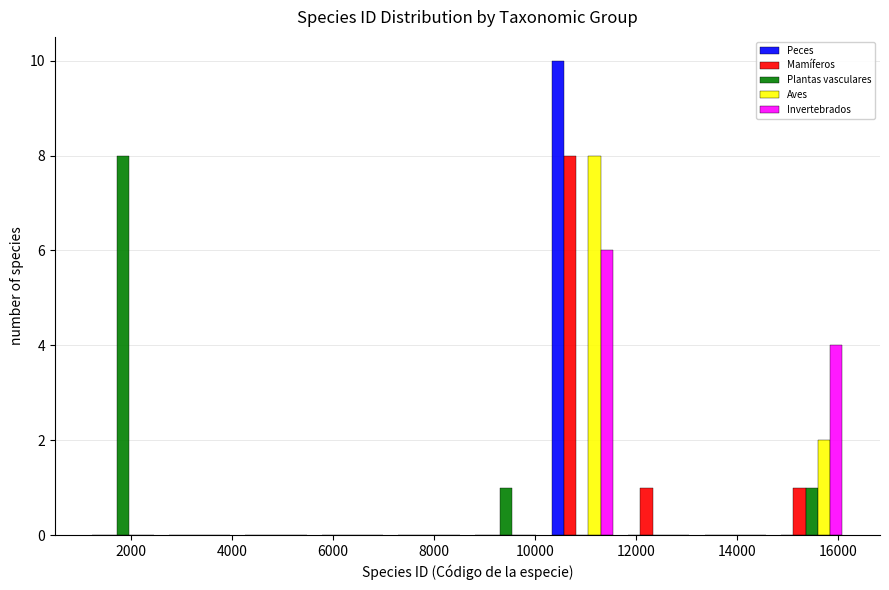

Reading left to right, transcribe this chart: for each range on the x-axis, give the height of each series' bar. Neither the bar edges nor the heights are printed on the chart, so give them approximately, as read against the axes.

1000 to 2600: Peces=0	Mamíferos=0	Plantas vasculares=8	Aves=0	Invertebrados=0
2600 to 4200: Peces=0	Mamíferos=0	Plantas vasculares=0	Aves=0	Invertebrados=0
4200 to 5600: Peces=0	Mamíferos=0	Plantas vasculares=0	Aves=0	Invertebrados=0
5600 to 7200: Peces=0	Mamíferos=0	Plantas vasculares=0	Aves=0	Invertebrados=0
7200 to 8600: Peces=0	Mamíferos=0	Plantas vasculares=0	Aves=0	Invertebrados=0
8600 to 10200: Peces=0	Mamíferos=0	Plantas vasculares=1	Aves=0	Invertebrados=0
10200 to 11600: Peces=10	Mamíferos=8	Plantas vasculares=0	Aves=8	Invertebrados=6
11600 to 13200: Peces=0	Mamíferos=1	Plantas vasculares=0	Aves=0	Invertebrados=0
13200 to 14800: Peces=0	Mamíferos=0	Plantas vasculares=0	Aves=0	Invertebrados=0
14800 to 16200: Peces=0	Mamíferos=1	Plantas vasculares=1	Aves=2	Invertebrados=4